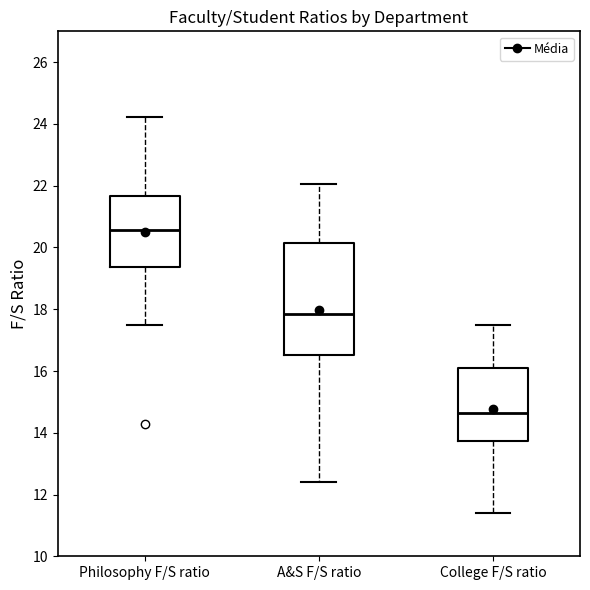

Reading left to right, transcribe this box plot: for each box, give where its median line is, the range the box spans, and where its two whiskers end, as read against the y-axis. The values are not printed on the chart, so give them approximately, as read against the axis.

Philosophy F/S ratio: median 20.6, box 19.4 to 21.6, whiskers 17.6 to 24.2
A&S F/S ratio: median 17.8, box 16.6 to 20.2, whiskers 12.4 to 22.0
College F/S ratio: median 14.6, box 13.8 to 16.2, whiskers 11.4 to 17.6